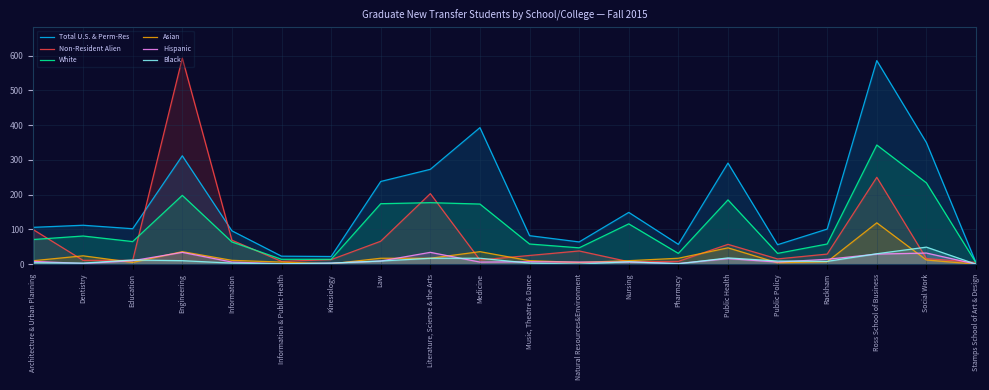

At how many categories does at least one series exceed 135?

8